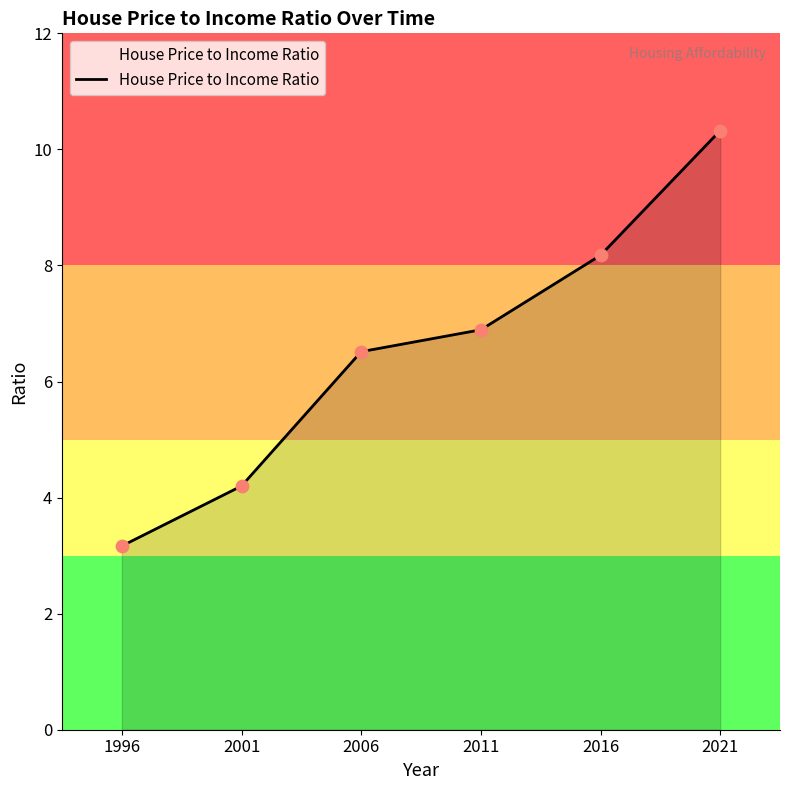

Approximately how many times larger is the value at 2016 compared to 2001?

1.9